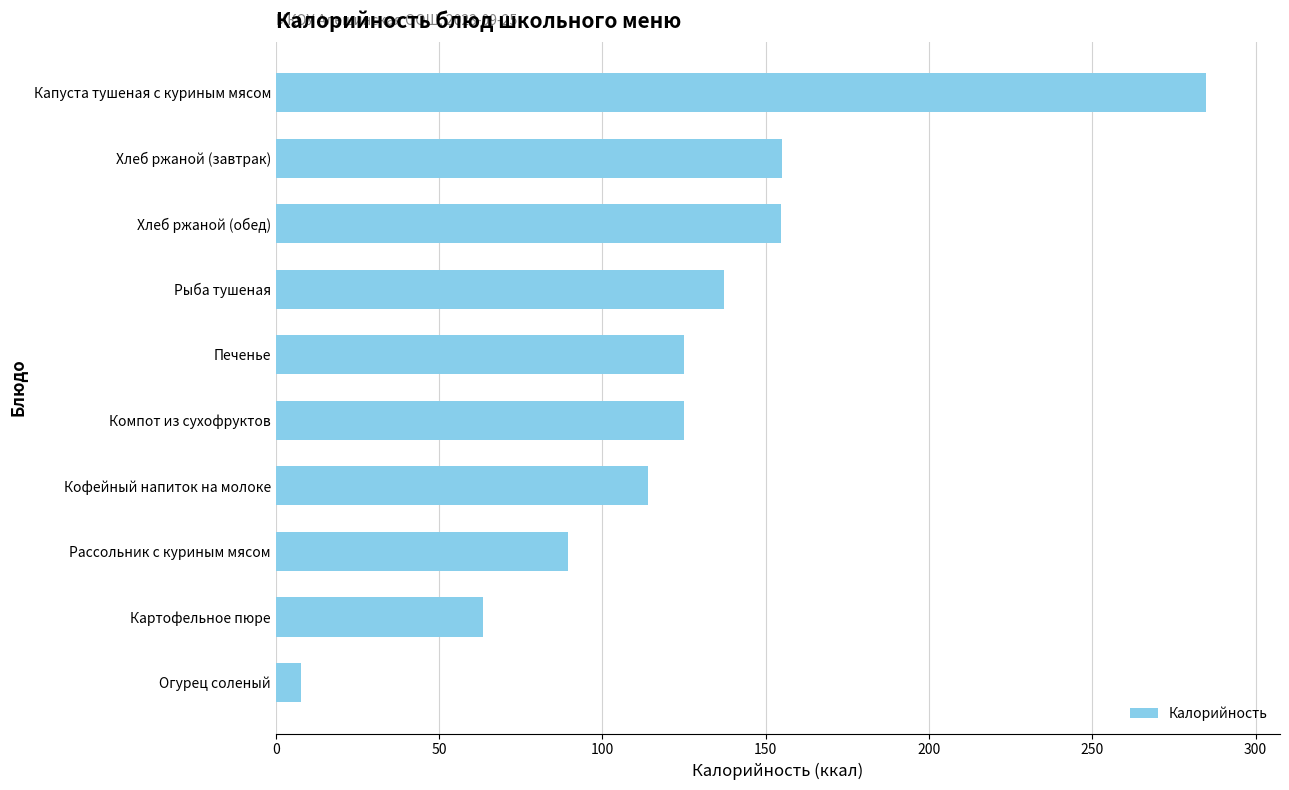

What is the value of the 3rd bar from the top?

154.7